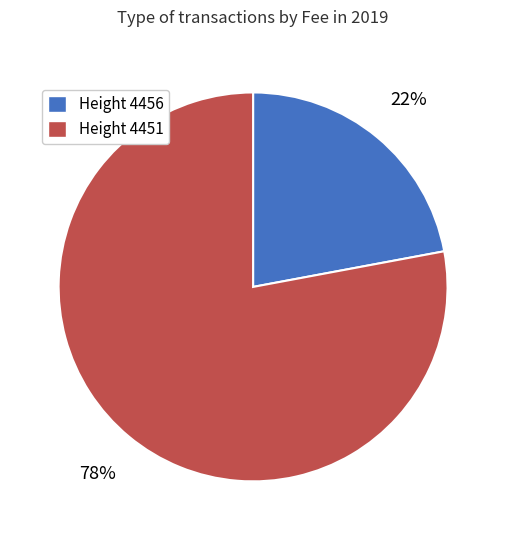

To the nearest percent, what is the difference between the Height 4451 and Height 4456 slice percentages?

56%